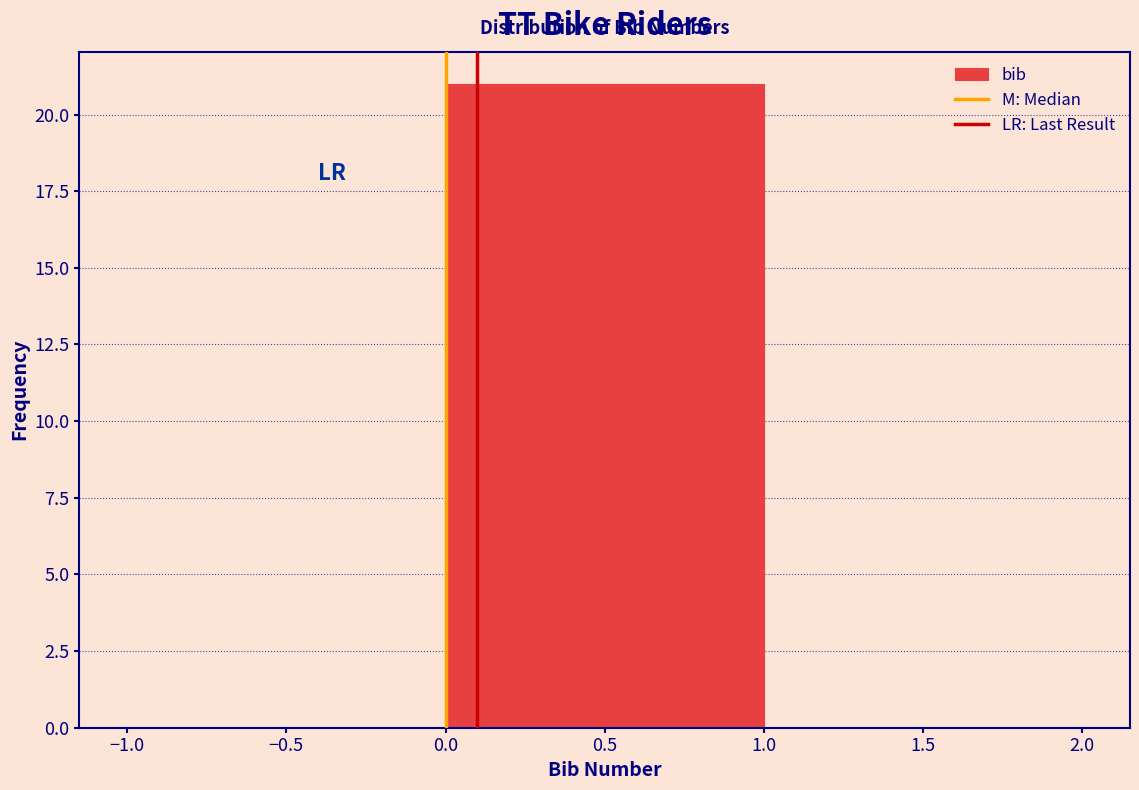

Which range on the x-axis has the tallest bar?

0.0 to 1.0